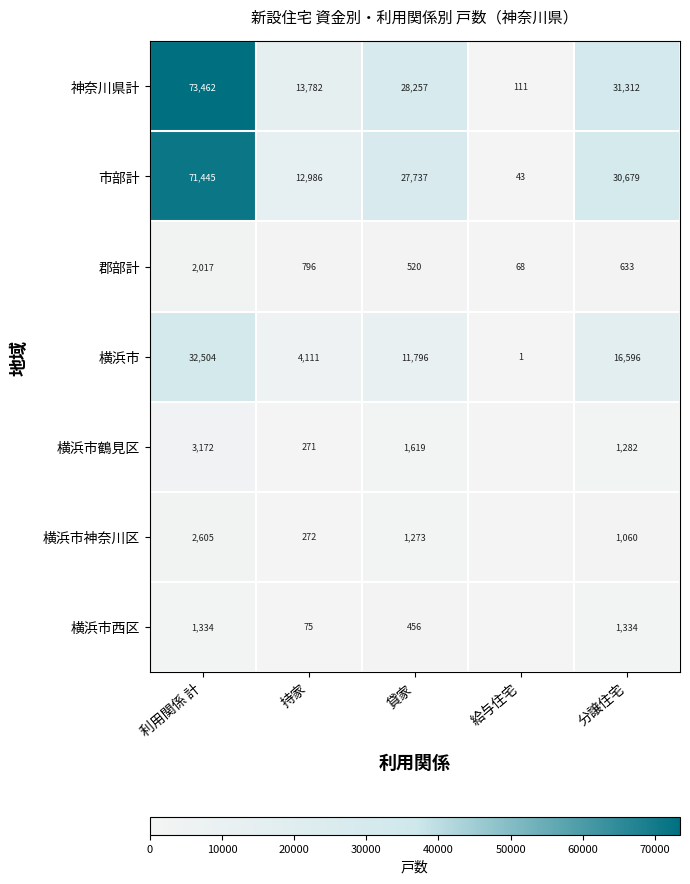

At how many categories does at least one series exceed 42146?

1